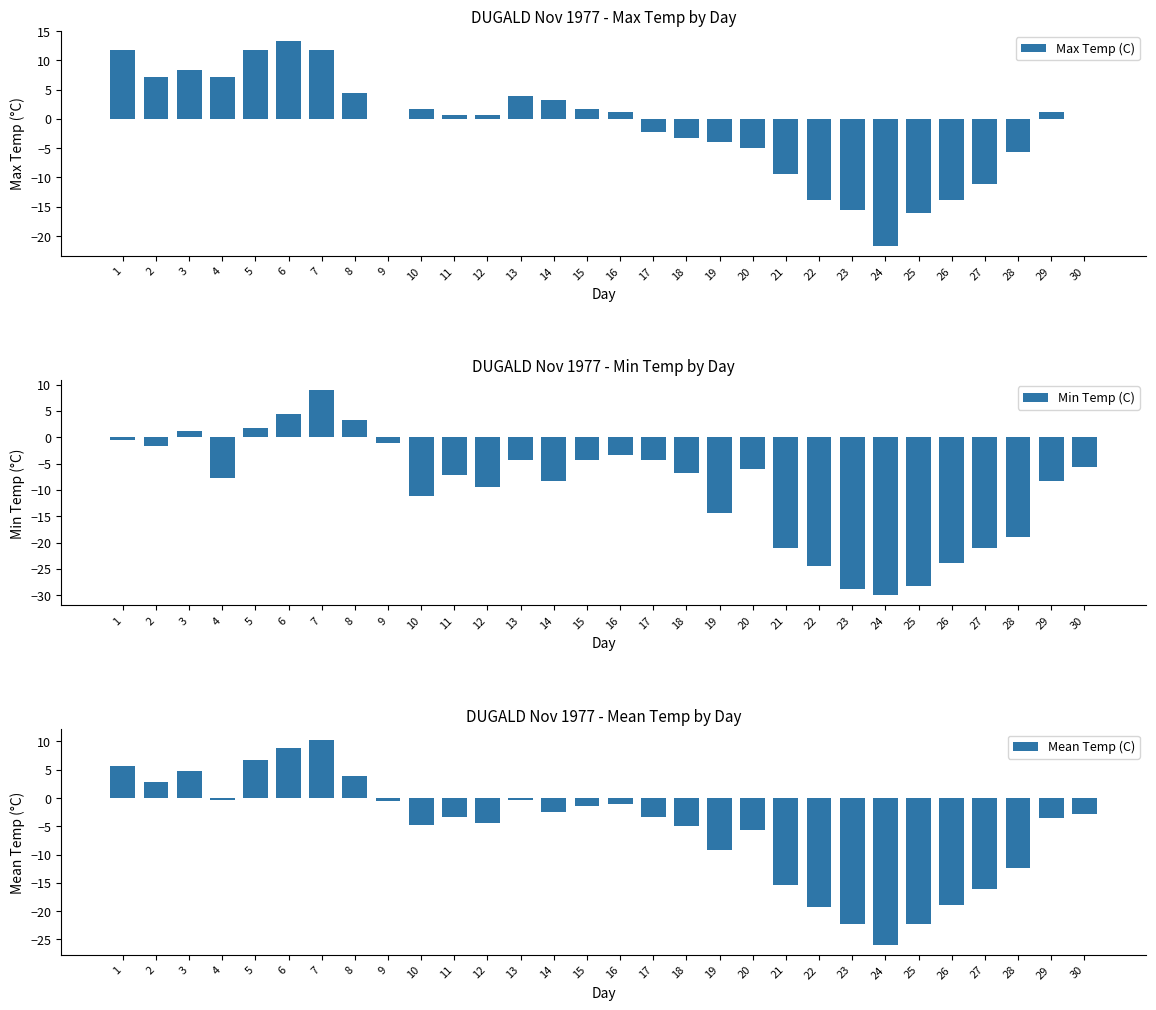

Where is Max Temp (C) nearest to the value -4?

19